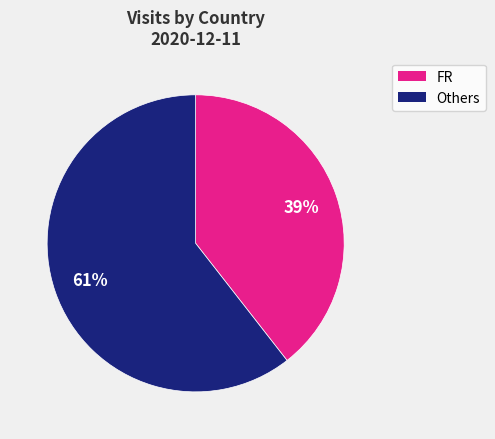

Between Others and FR, which is larger?

Others